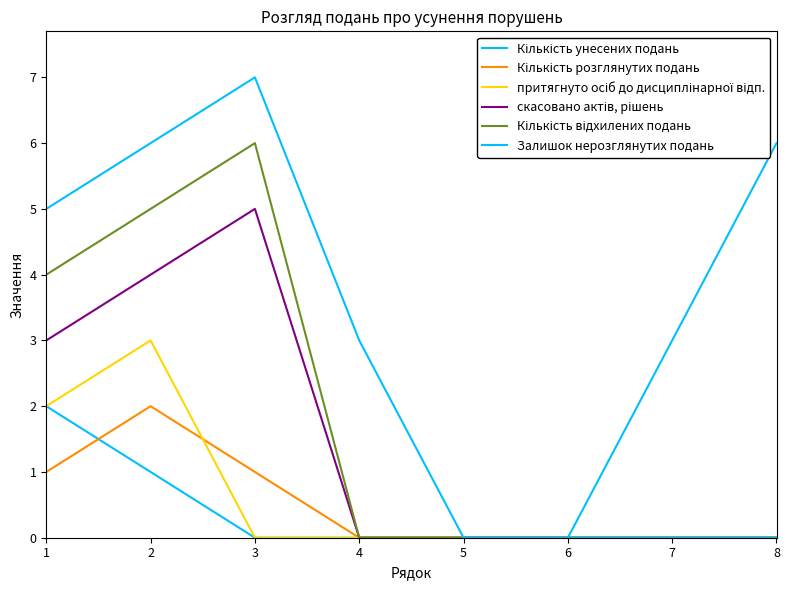

Between 8 and 1, which is larger?

8